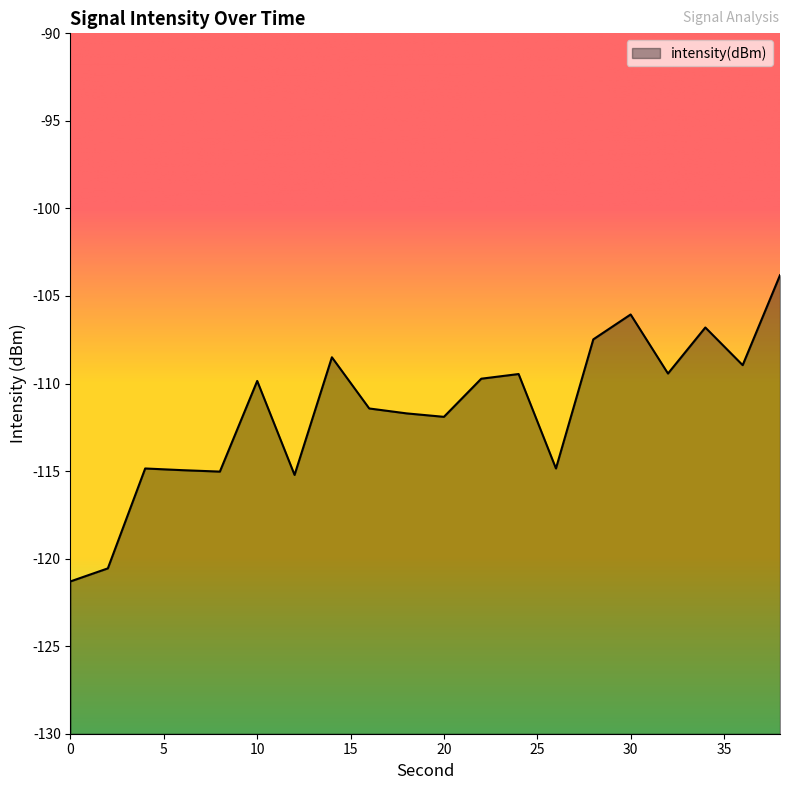

How many interior local peaks (higher than both neighbors) does the data have?

6